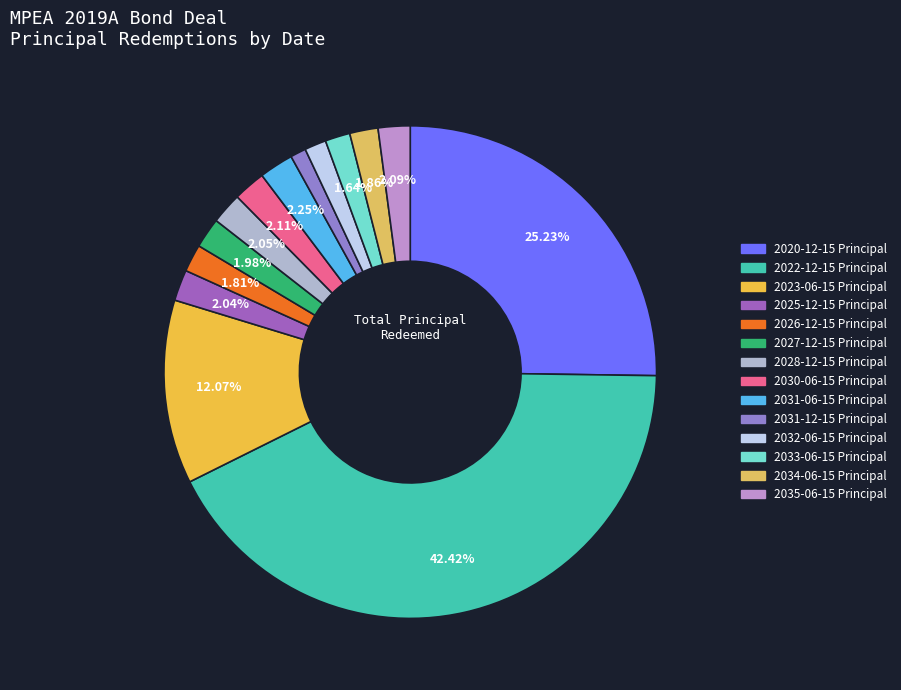

What percentage is the 2026-12-15 Principal slice, to the nearest percent?

2%